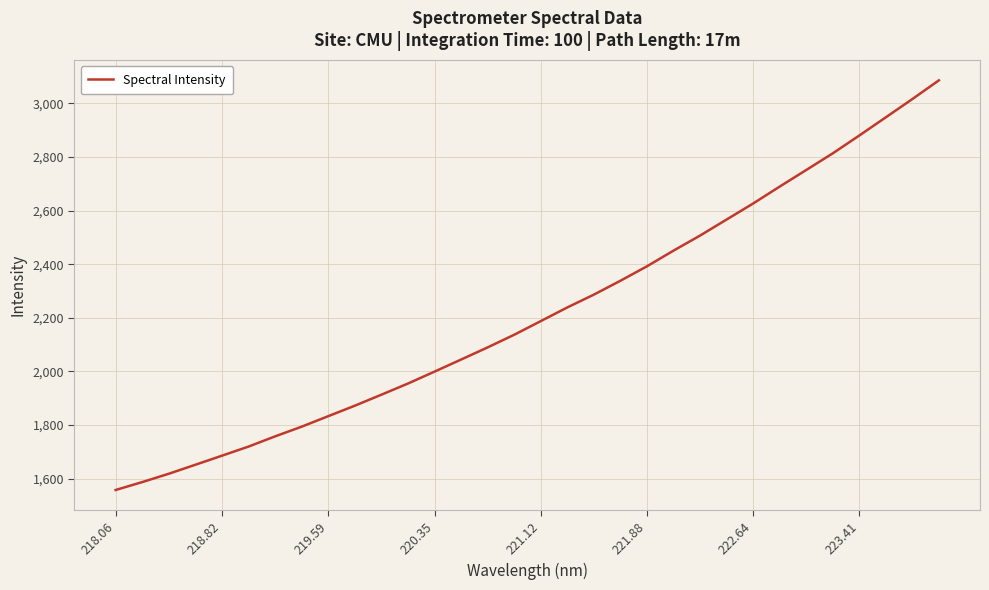

What is the minimum value shown in the chart?

1557.7